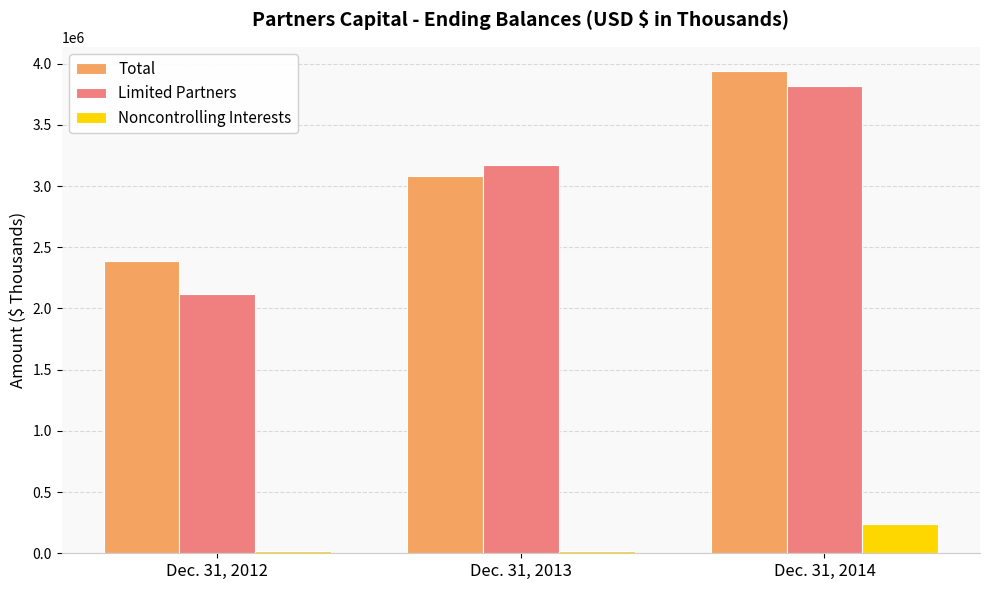

How many groups of bars are there?

3